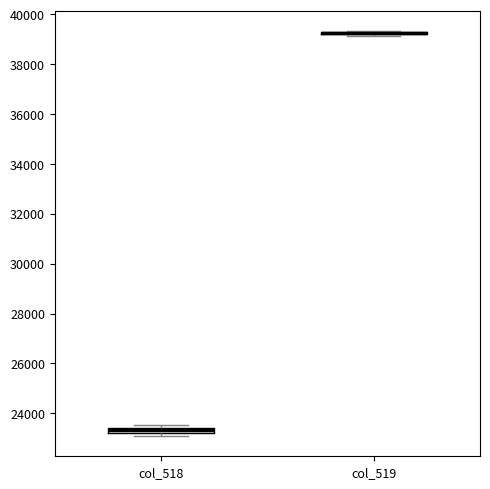

Where is the upper edge of the box for col_518 on the y-axis? The values are not printed on the chart, so give them approximately, as read against the axis.

23400